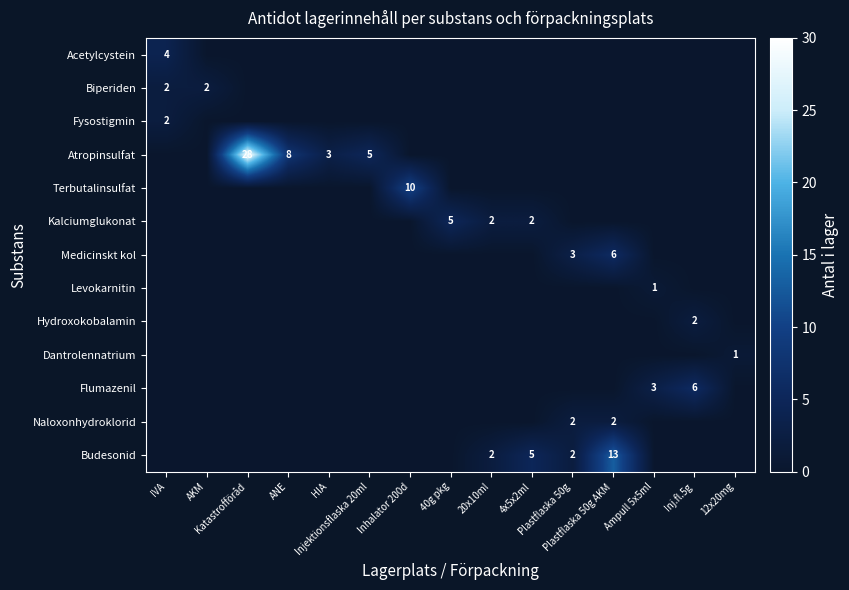

Which series has the largest total across all categories?

Atropinsulfat